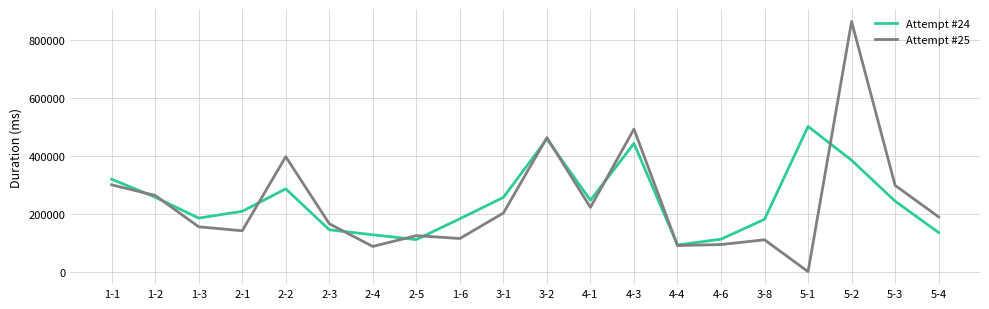

What is the total value across all series at 2-5?

234804